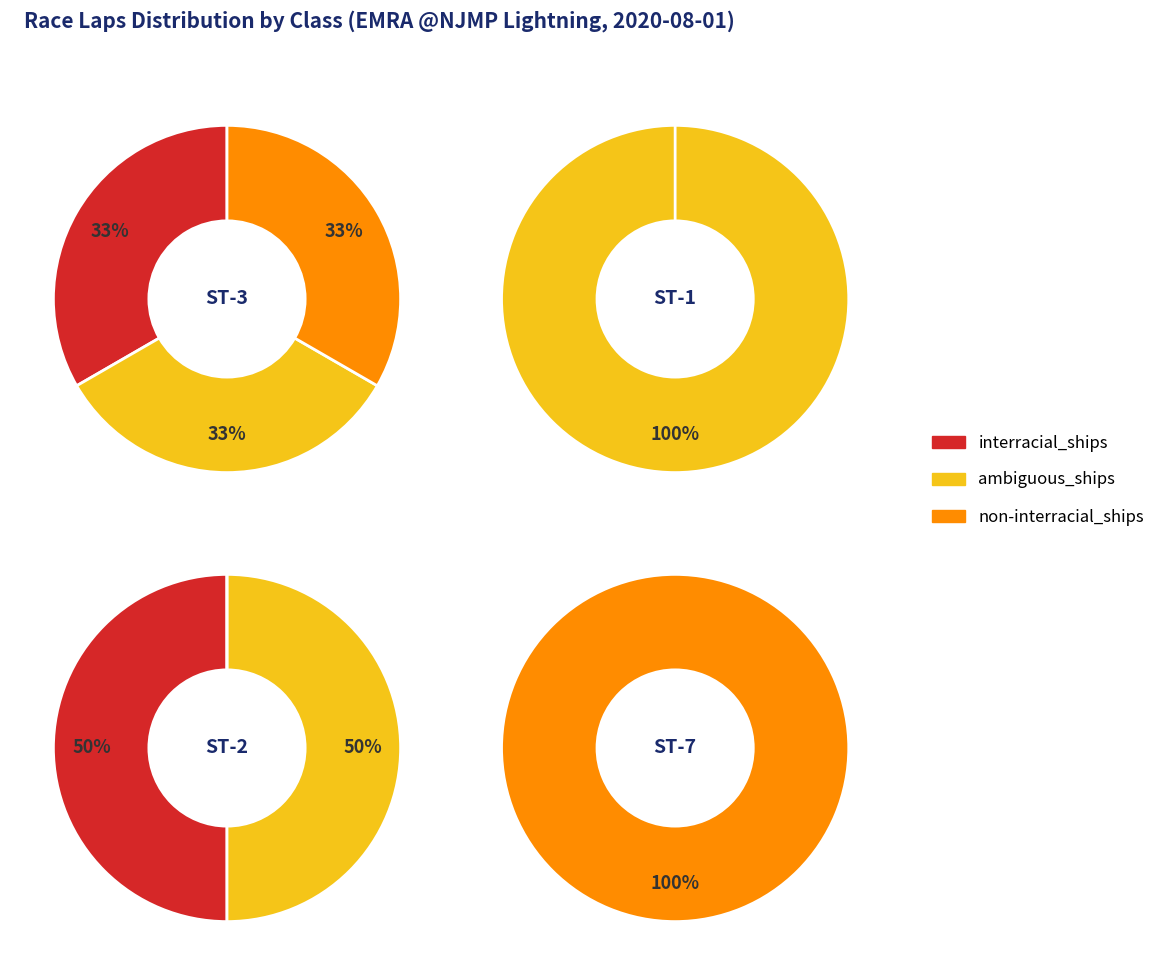

Which category has the biggest portion of the pie?

ST-1